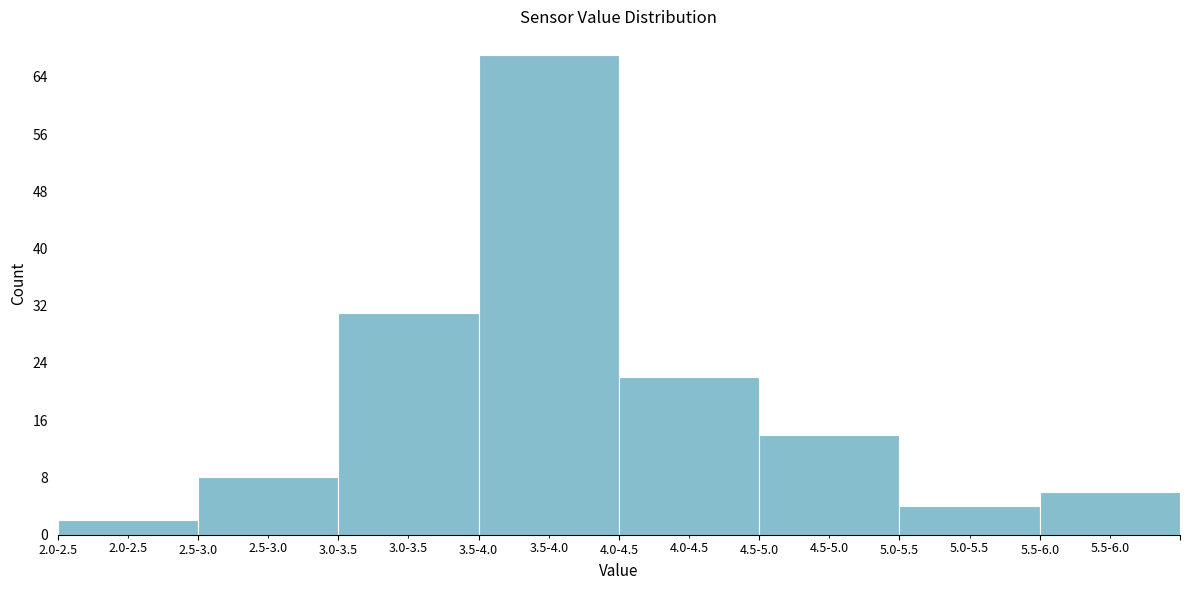

Reading right to left, extract all data points from this chart.

6	4	14	22	67	31	8	2